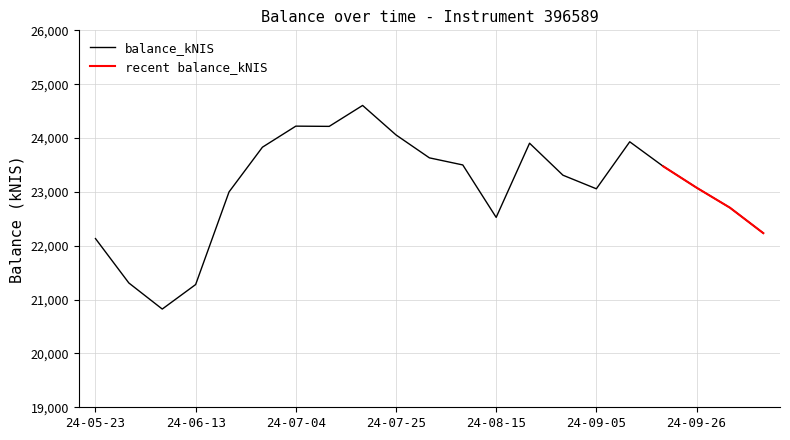

What is the lowest value of the balance_kNIS series?

20824.0